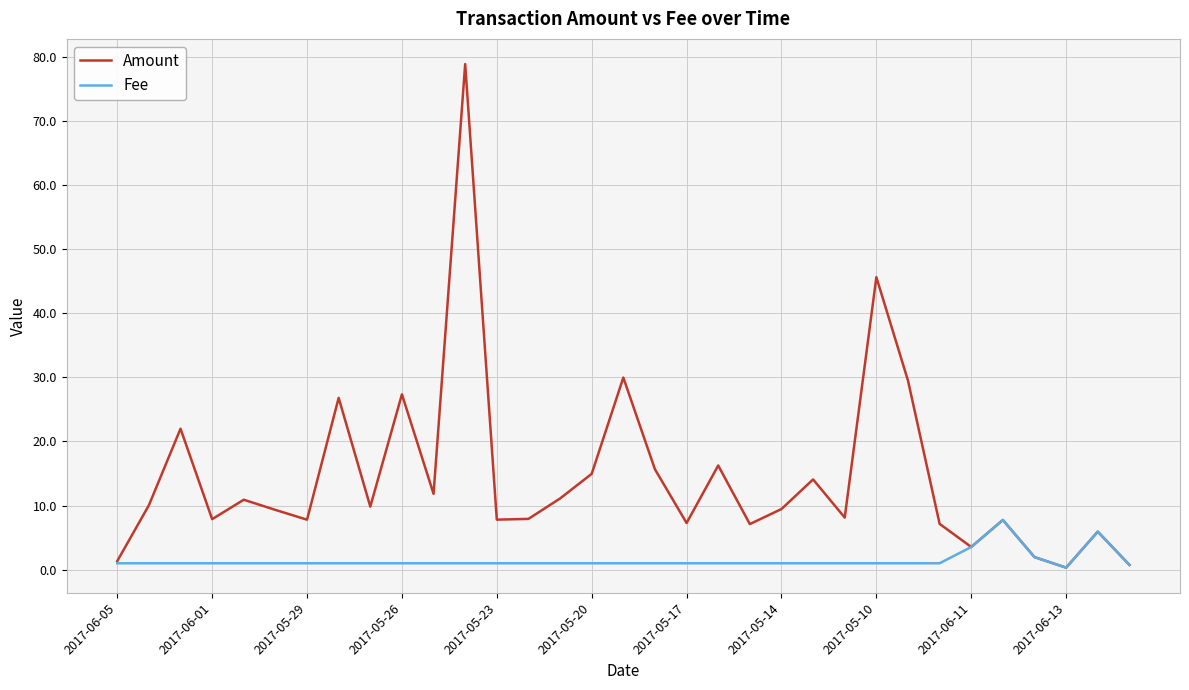

Is this an area chart (filled region under the line)?

No